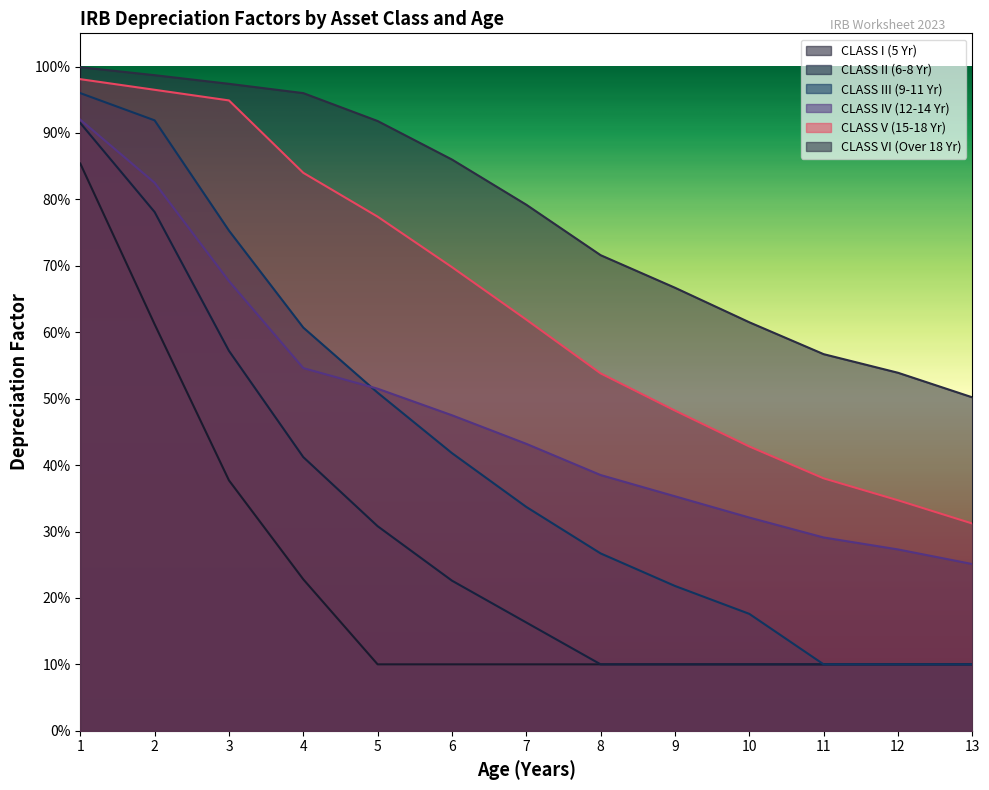

The value of CLASS II (6-8 Yr) at 12 is 0.1. True or false?

False